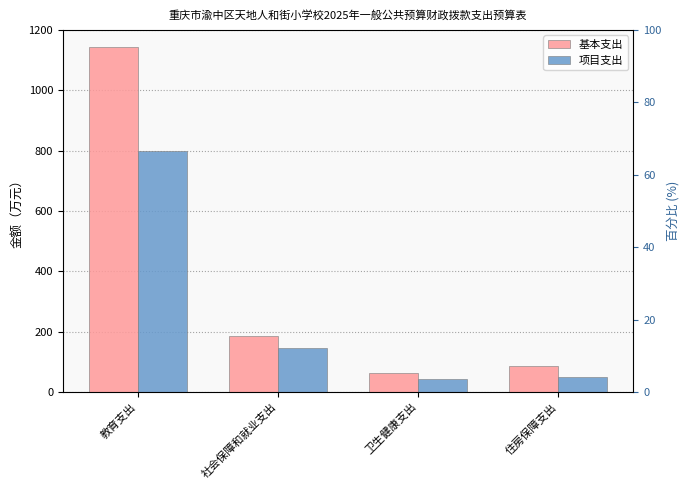

Which has a higher value, 教育支出 or 卫生健康支出?

教育支出